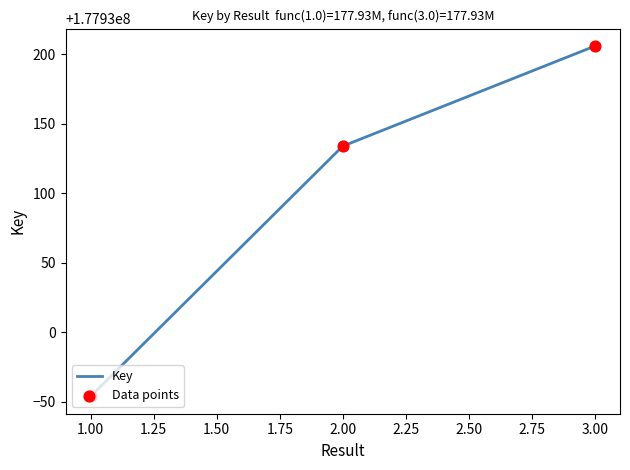

What is the change in value from 2 to 3?

+72